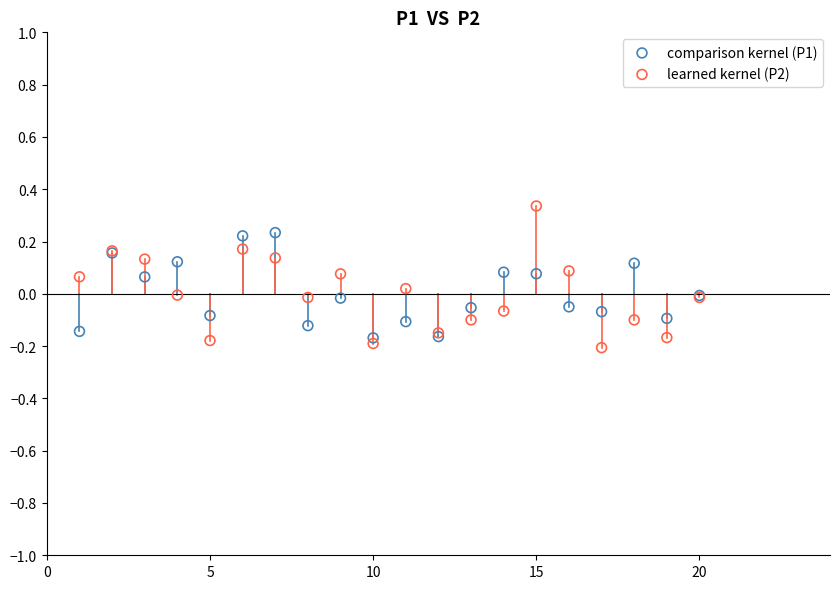

Which series reaches the maximum Y coordinate?

learned kernel (P2)